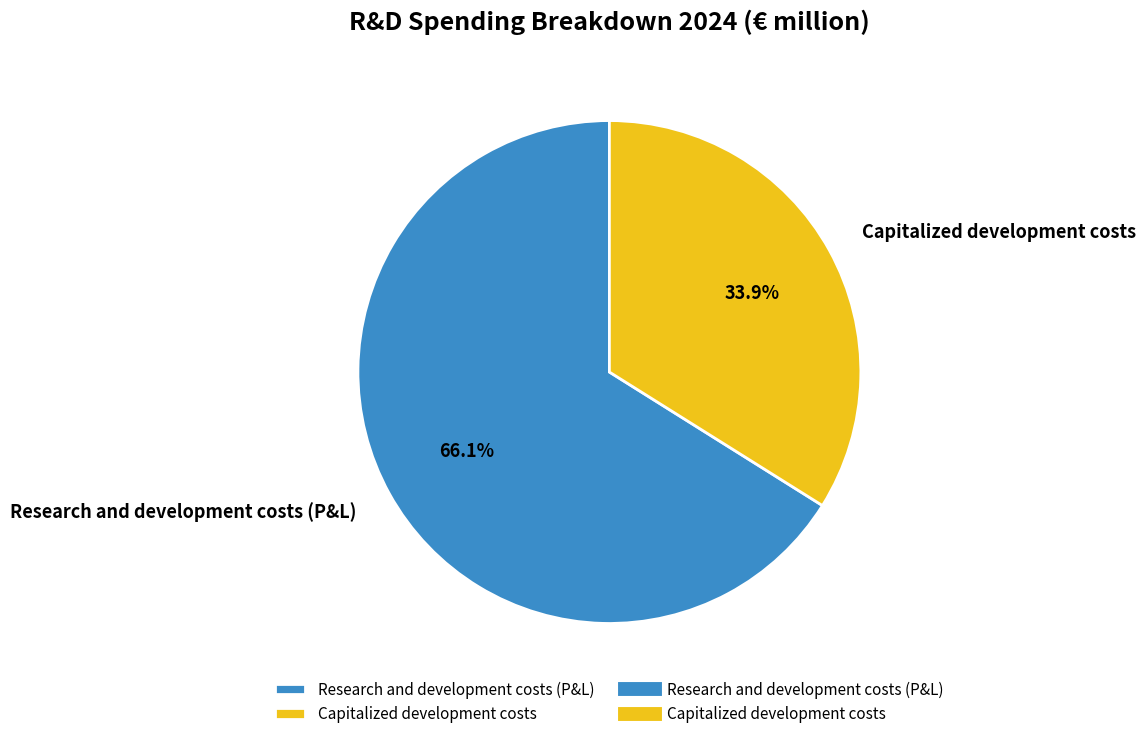

To the nearest percent, what percentage of the pie is Research and development costs (P&L)?

66%